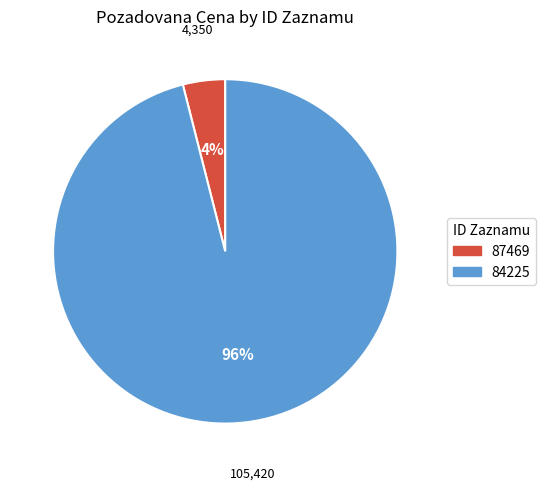

Rank the categories by value from highest to lowest.

84225, 87469